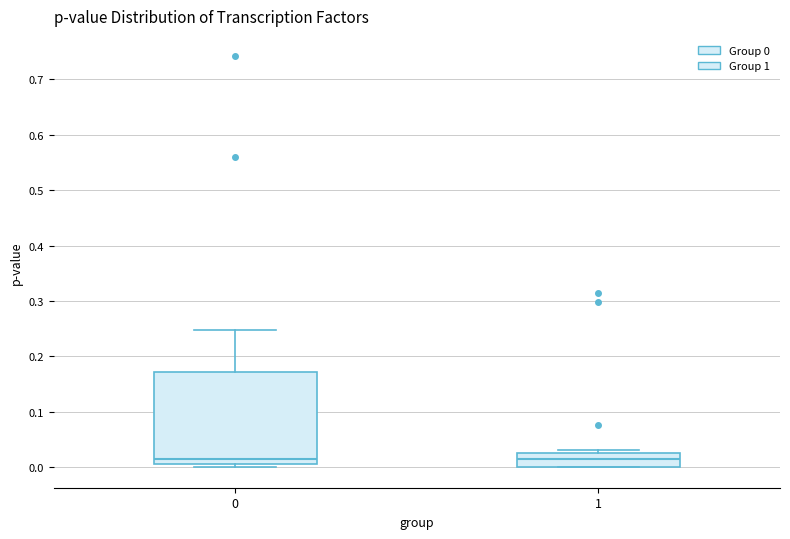

Comparing the boxes themselves (not the whiskers), which one is the tallest?

0